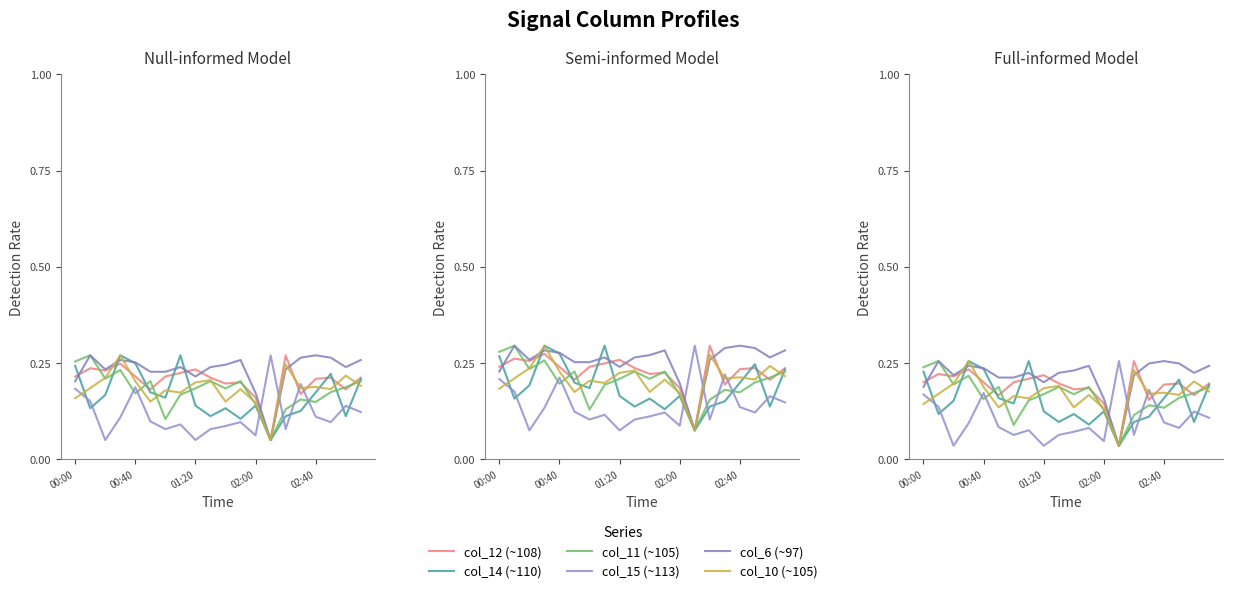

Between which two adjacent categories do col_12 (~108) and col_15 (~113) first intersect?

12 and 13